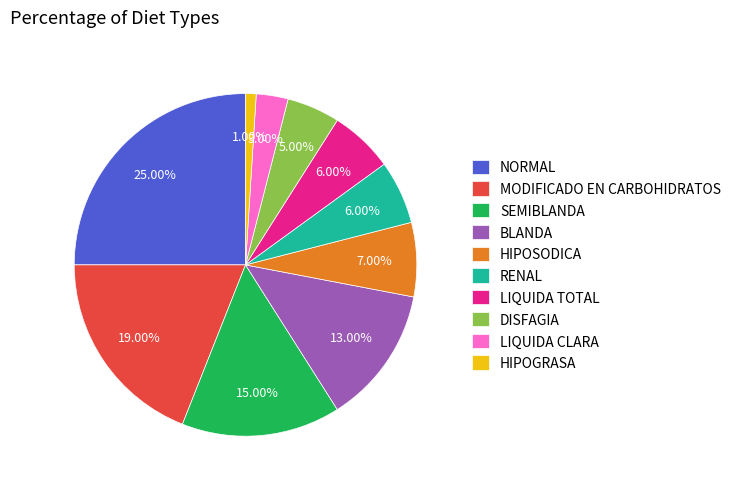

Is MODIFICADO EN CARBOHIDRATOS the majority of the pie?

No